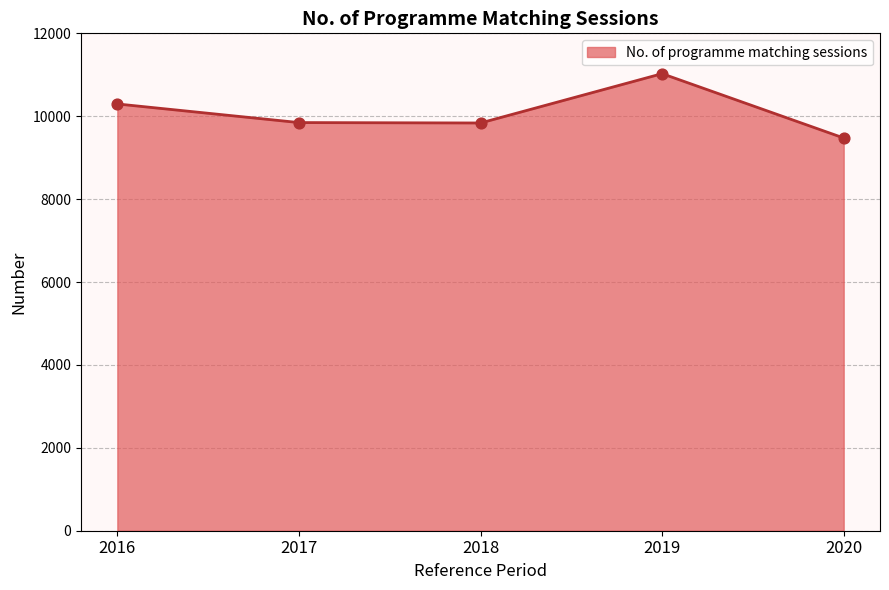

Between 2019 and 2017, which is larger?

2019